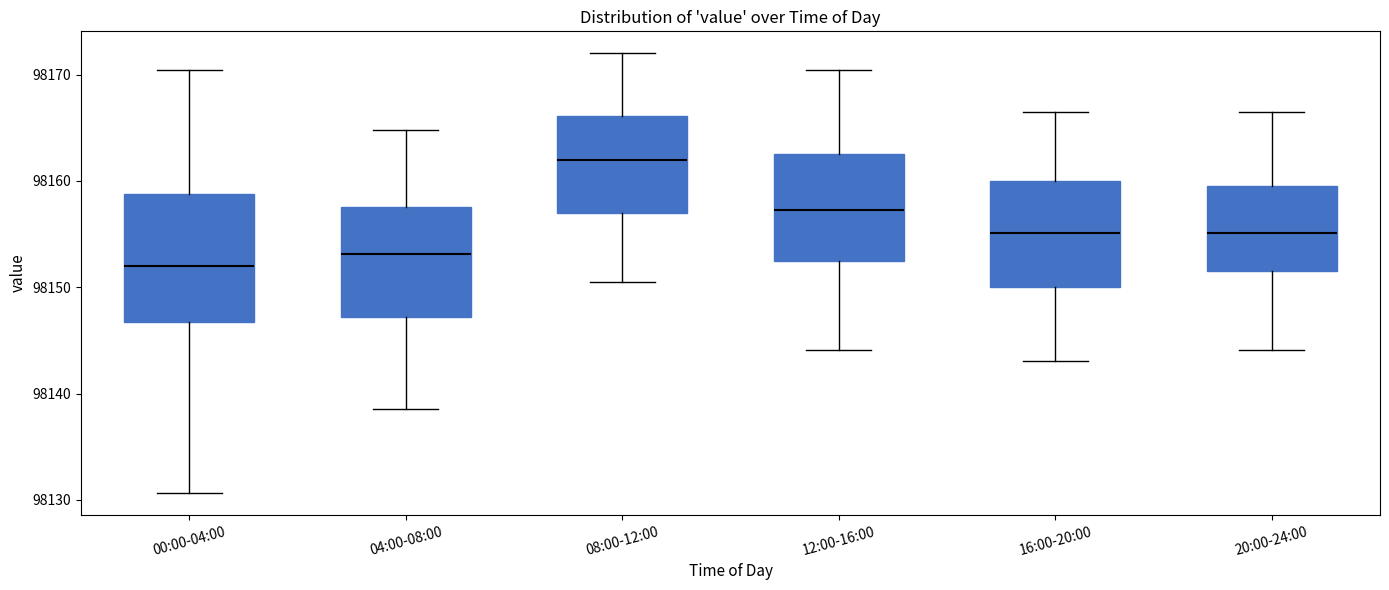

Which box's median line is the lowest?

00:00-04:00